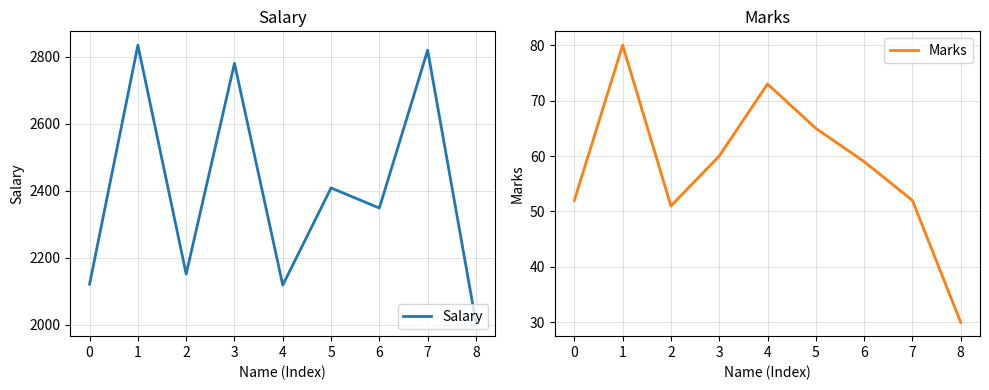

Does the chart have visible grid lines?

Yes